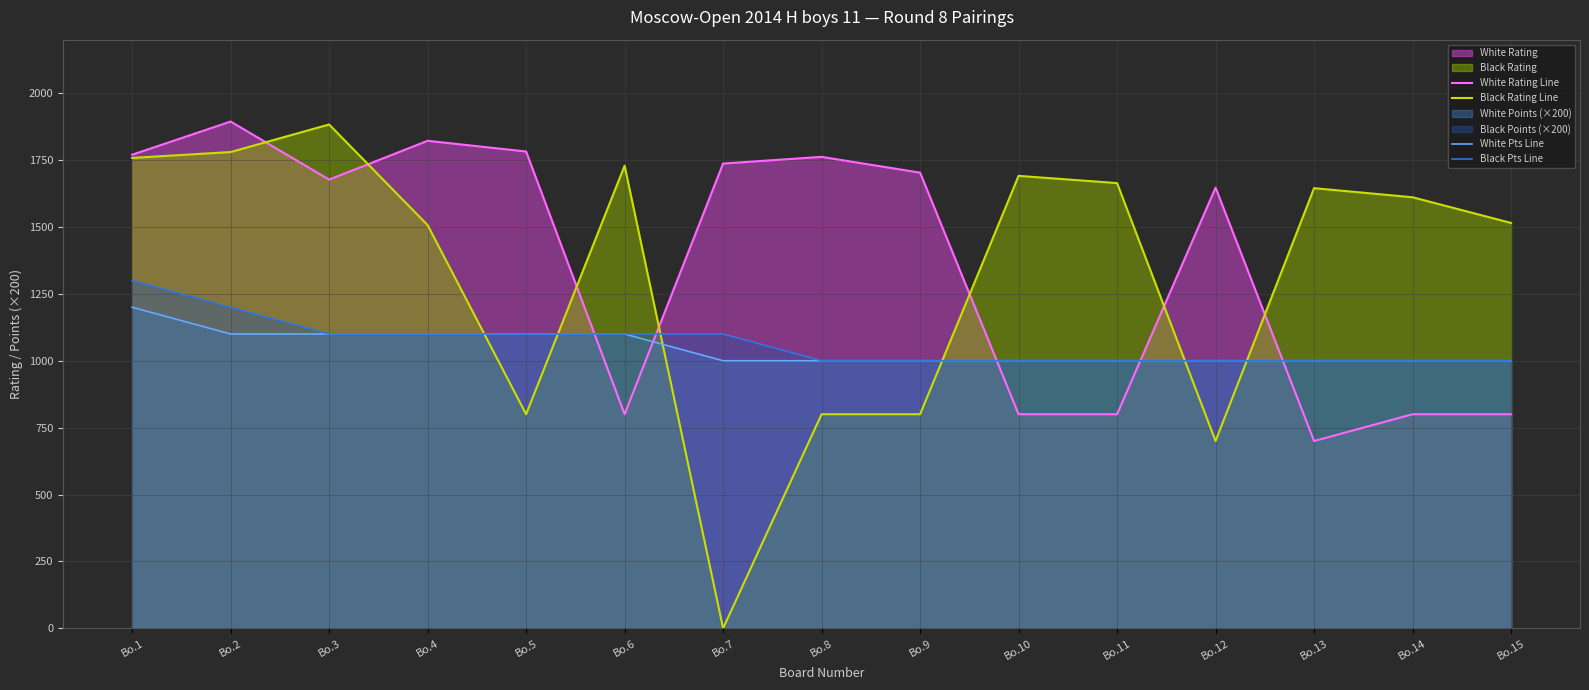

Reading left to right, list all the values displayed in this chart.

White Rating Line: Bo.1=1770	Bo.2=1894	Bo.3=1677	Bo.4=1822	Bo.5=1782	Bo.6=800	Bo.7=1737	Bo.8=1762	Bo.9=1703	Bo.10=800	Bo.11=800	Bo.12=1647	Bo.13=700	Bo.14=800	Bo.15=800
Black Rating Line: Bo.1=1758	Bo.2=1780	Bo.3=1883	Bo.4=1507	Bo.5=800	Bo.6=1729	Bo.7=0	Bo.8=800	Bo.9=800	Bo.10=1691	Bo.11=1664	Bo.12=700	Bo.13=1645	Bo.14=1611	Bo.15=1515
White Pts Line: Bo.1=1200	Bo.2=1100	Bo.3=1100	Bo.4=1100	Bo.5=1100	Bo.6=1100	Bo.7=1000	Bo.8=1000	Bo.9=1000	Bo.10=1000	Bo.11=1000	Bo.12=1000	Bo.13=1000	Bo.14=1000	Bo.15=1000
Black Pts Line: Bo.1=1300	Bo.2=1200	Bo.3=1100	Bo.4=1100	Bo.5=1100	Bo.6=1100	Bo.7=1100	Bo.8=1000	Bo.9=1000	Bo.10=1000	Bo.11=1000	Bo.12=1000	Bo.13=1000	Bo.14=1000	Bo.15=1000